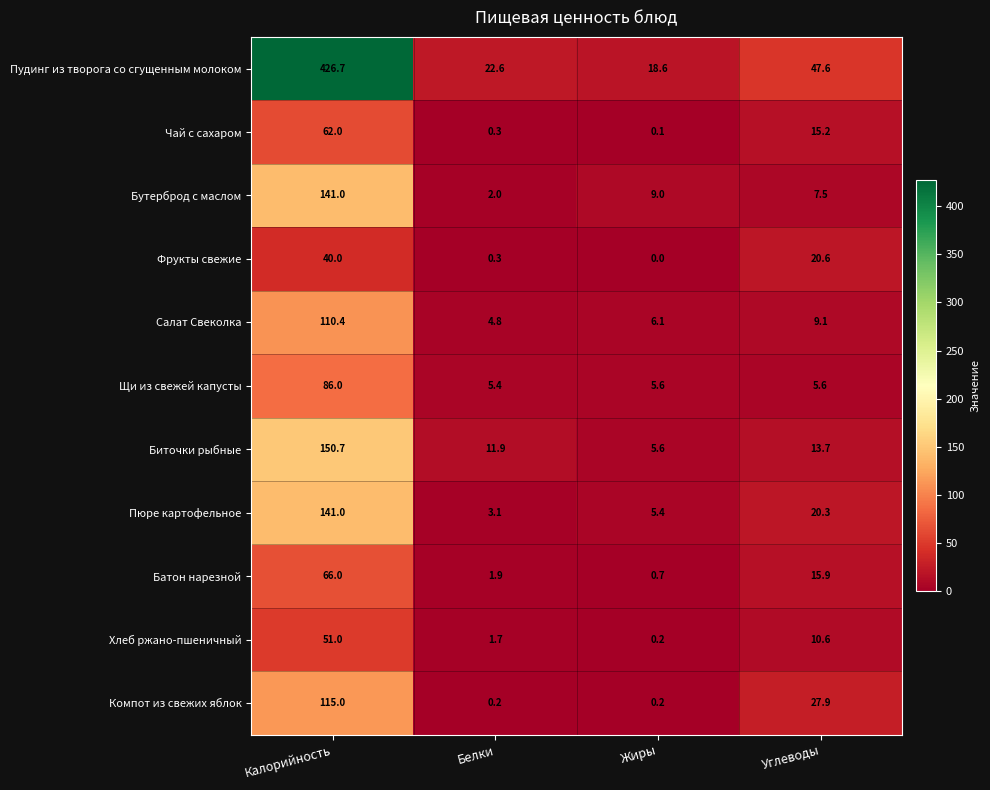

What is the difference between the maximum and minimum values in the Пюре картофельное series?

137.9